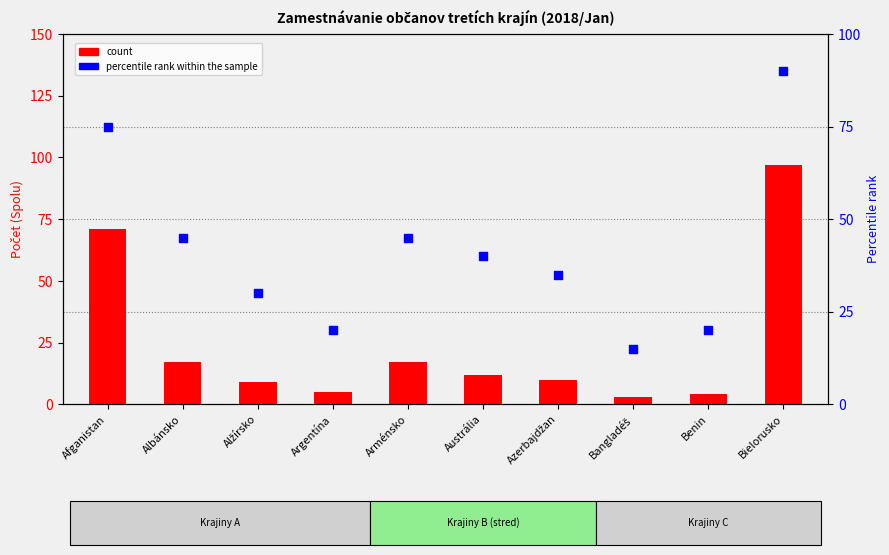

What are all the series names shown in the legend?

count, percentile rank within the sample